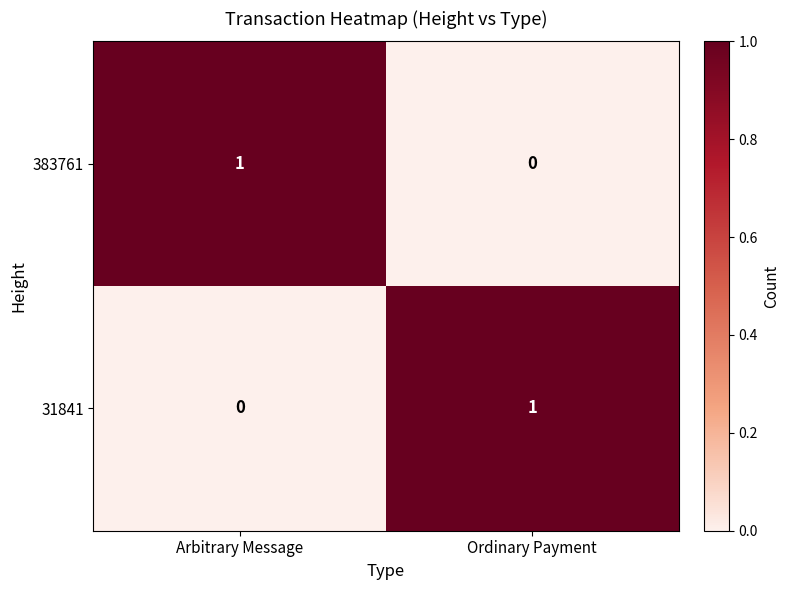

Which category has the highest value in the 31841 series?

Ordinary Payment